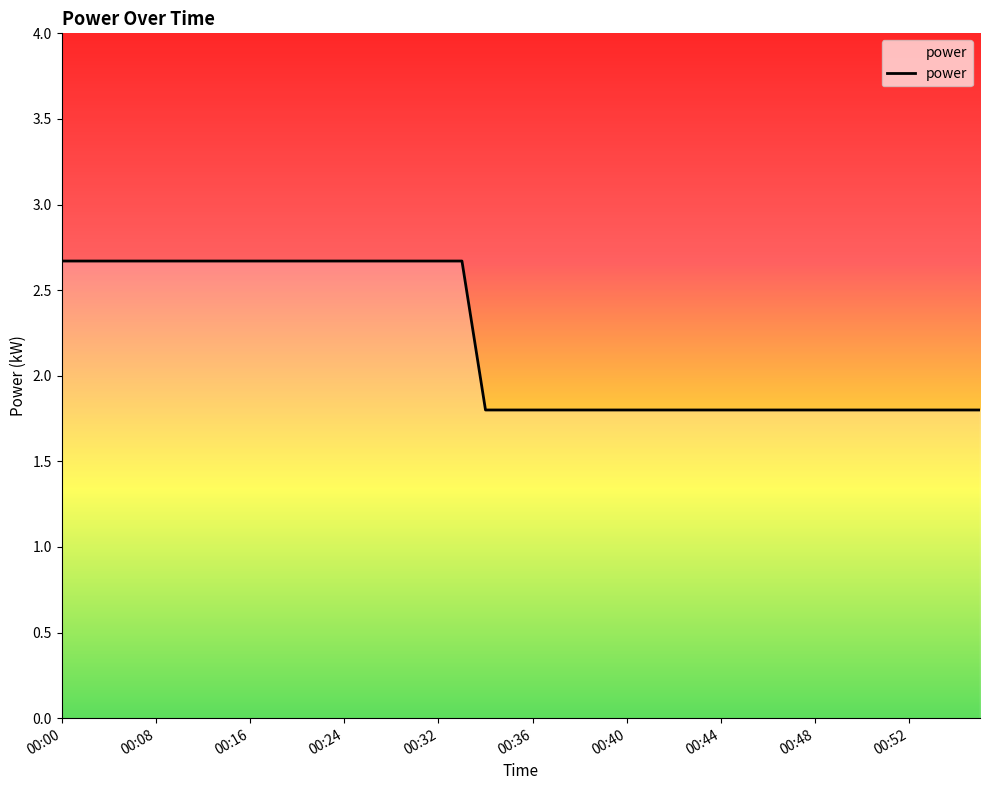

What is the difference between the maximum and minimum values?

0.9